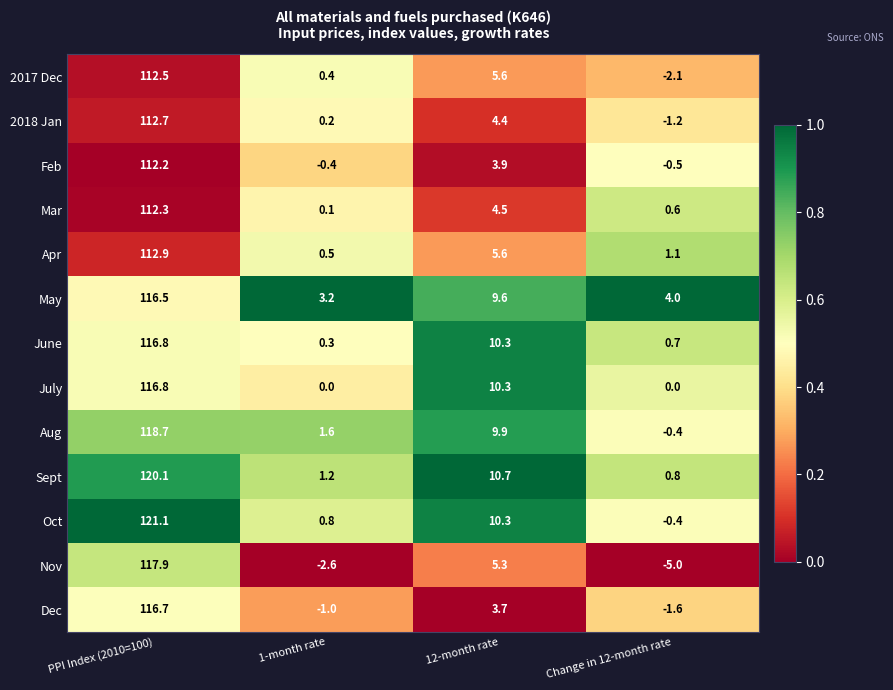

How many data points does each series have?

4